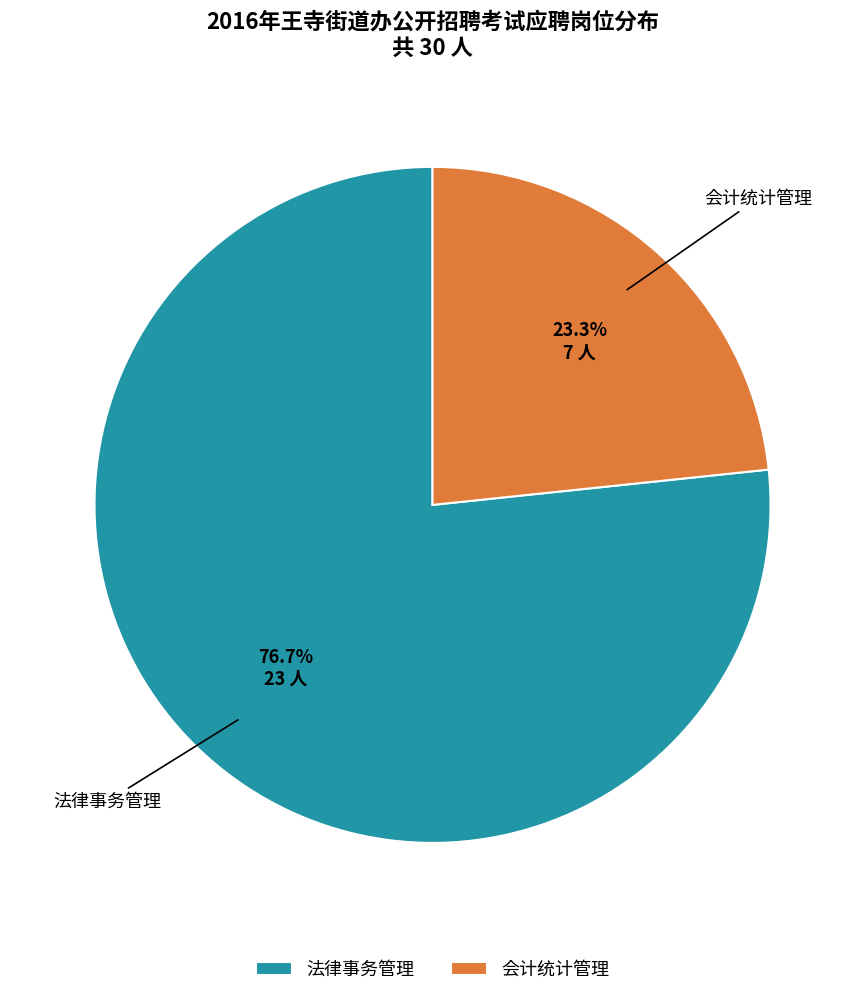

The 会计统计管理 slice represents 33% of the pie. True or false?

False